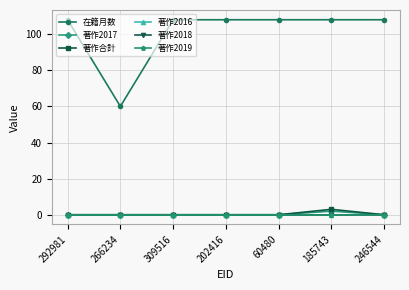

Does the chart have visible grid lines?

Yes